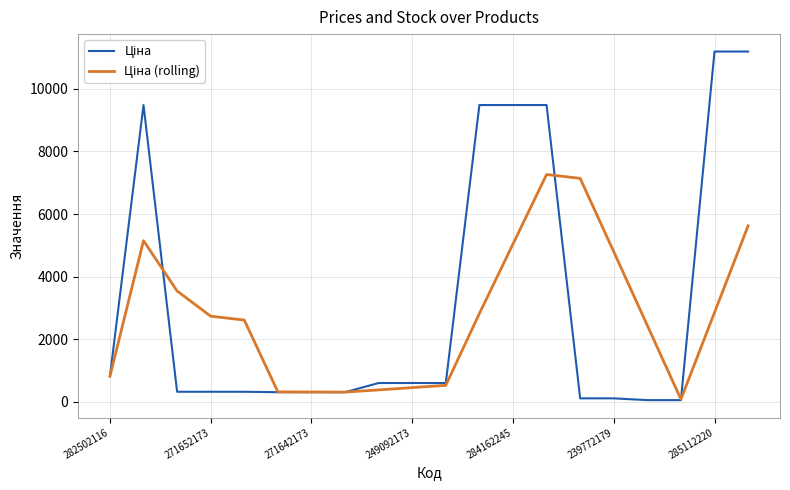

What is the greatest value displayed?

11188.2